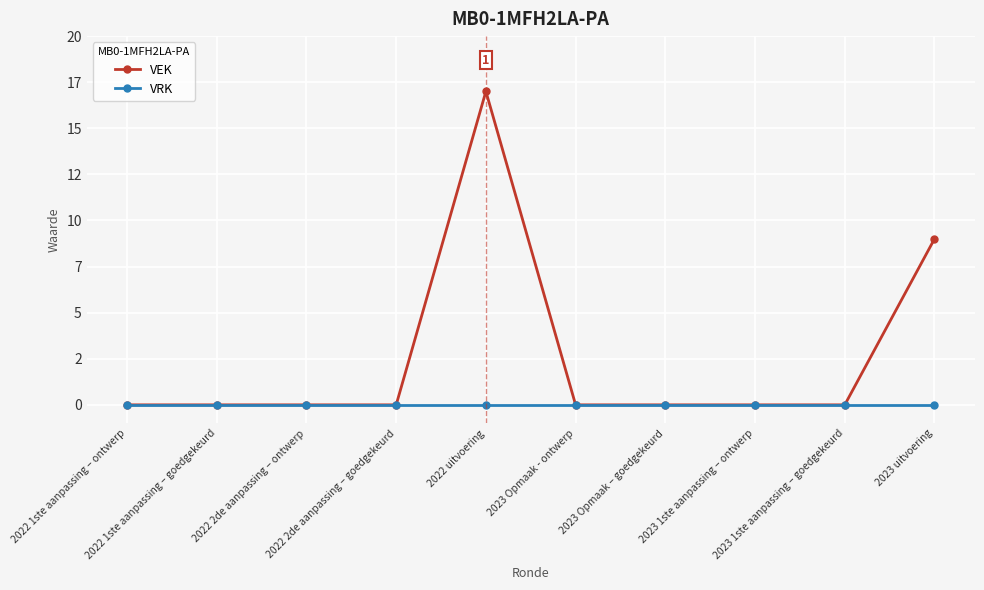

Reading left to right, what are all the values shown in this chart?

VEK: 0	0	0	0	17	0	0	0	0	9
VRK: 0	0	0	0	0	0	0	0	0	0